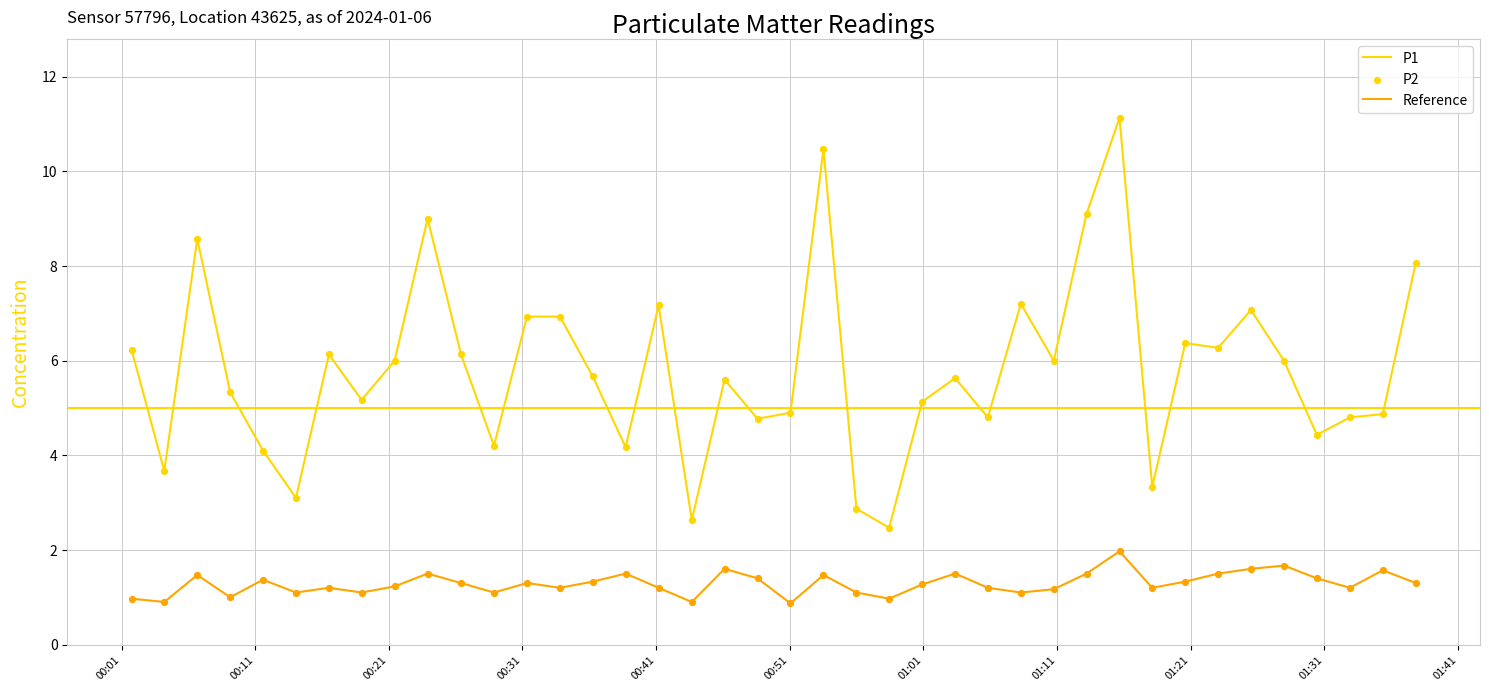

Which series has the largest total across all categories?

P1